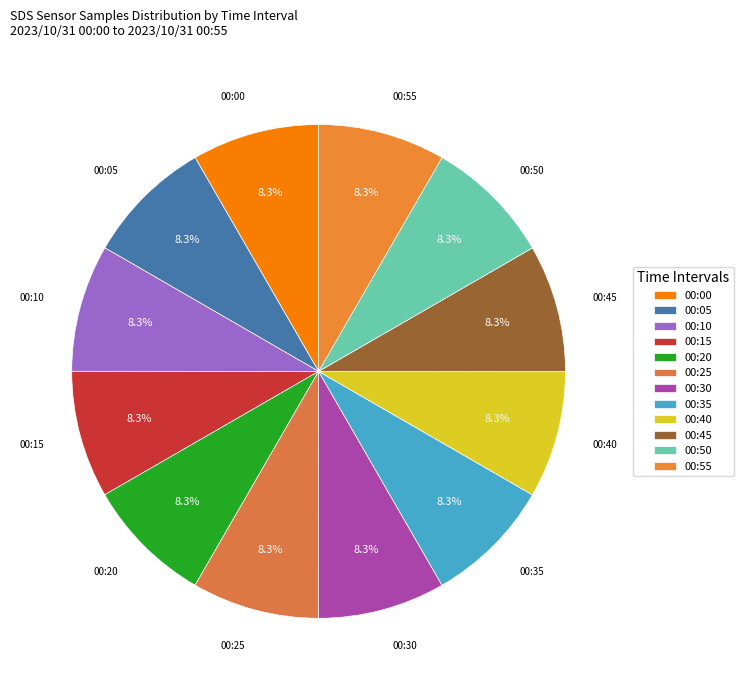

To the nearest percent, what portion does 00:05 represent?

8%